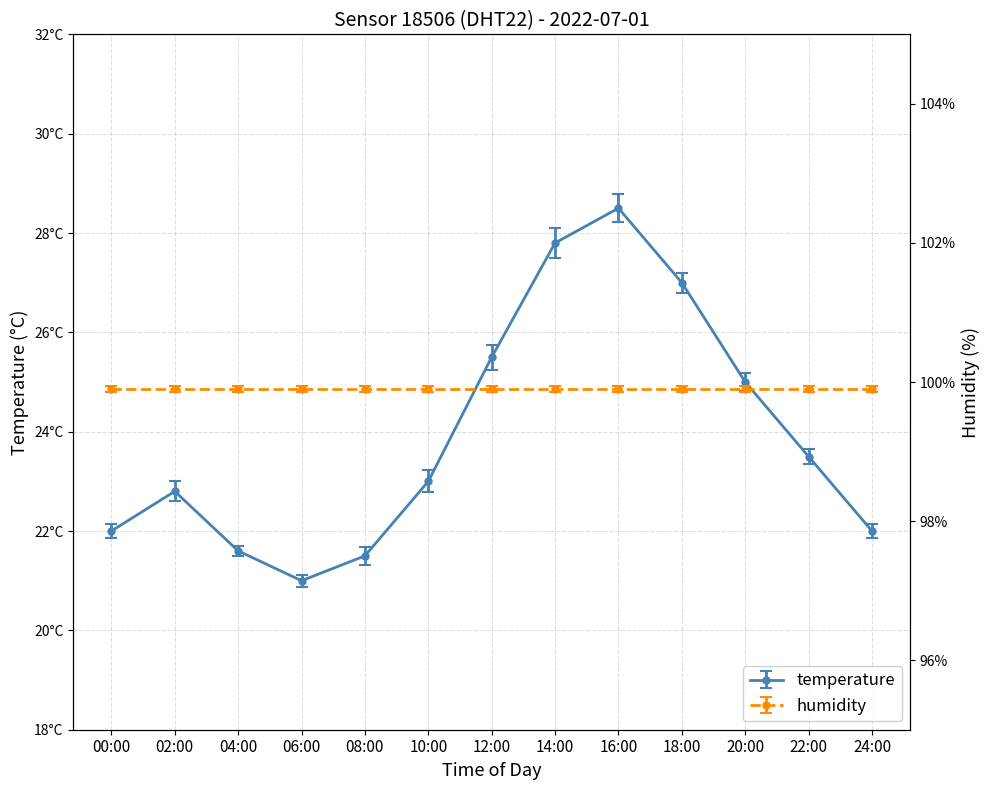

Rank the categories by value from highest to lowest.

16:00, 14:00, 18:00, 12:00, 20:00, 22:00, 10:00, 02:00, 00:00, 24:00, 04:00, 08:00, 06:00